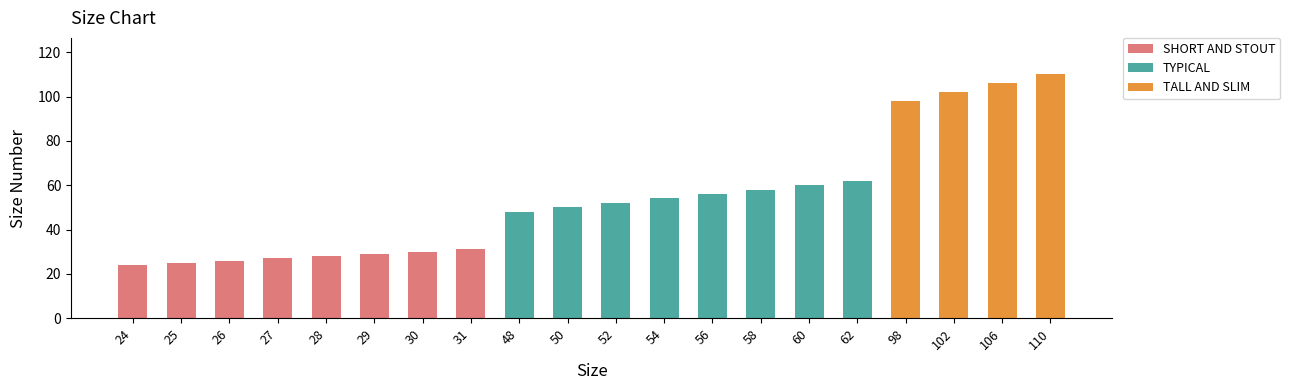

Is it true that SHORT AND STOUT equals 33 at 164-170?

False